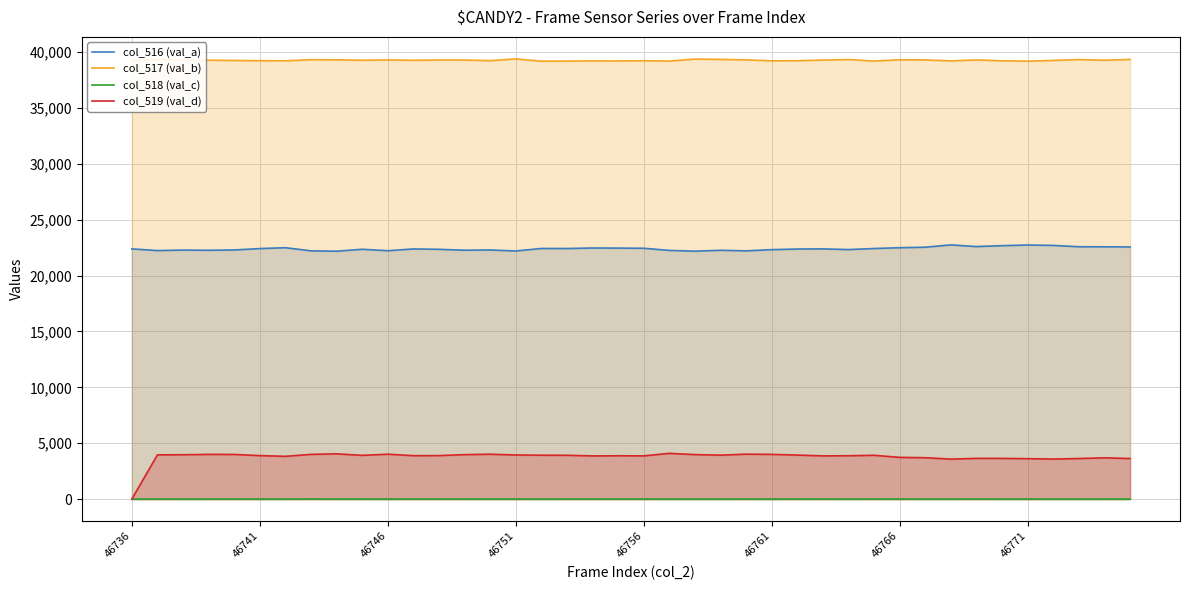

Which series has the largest total across all categories?

col_517 (val_b)